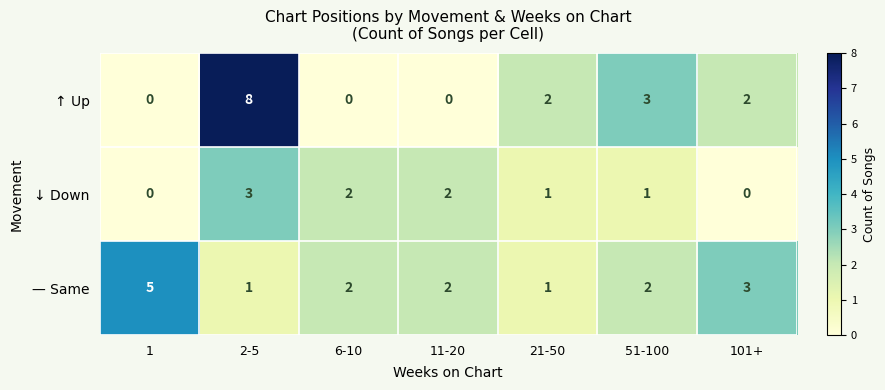

What is the maximum value for ↑ Up?

8